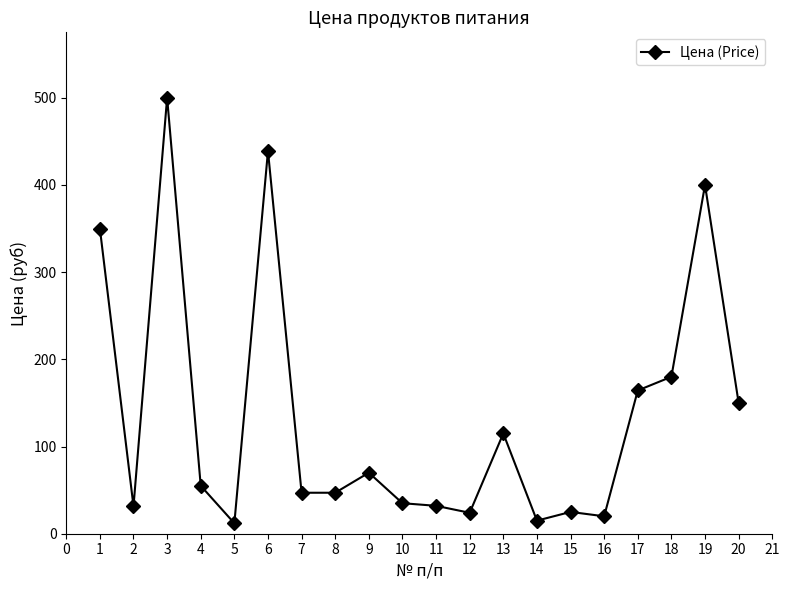

What is the change in value from 12 to 14?

-9.0